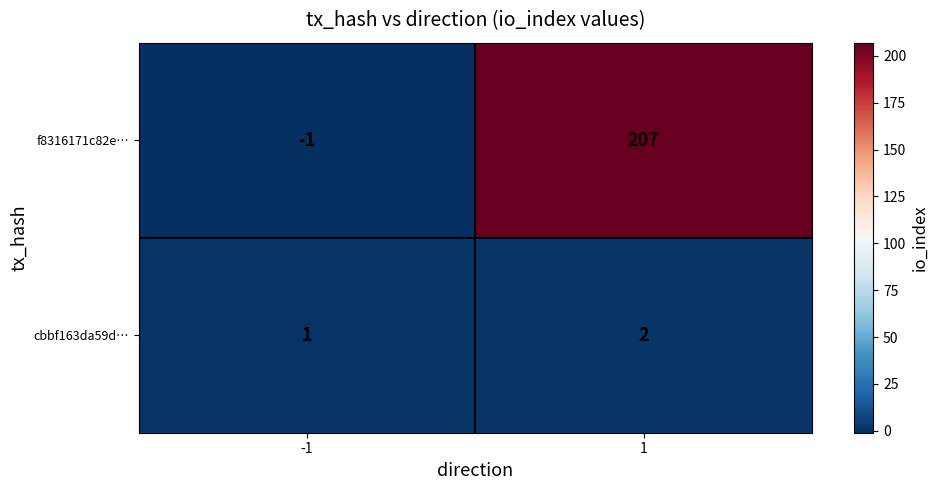

What is the sum of all f8316171c82e… values?

206